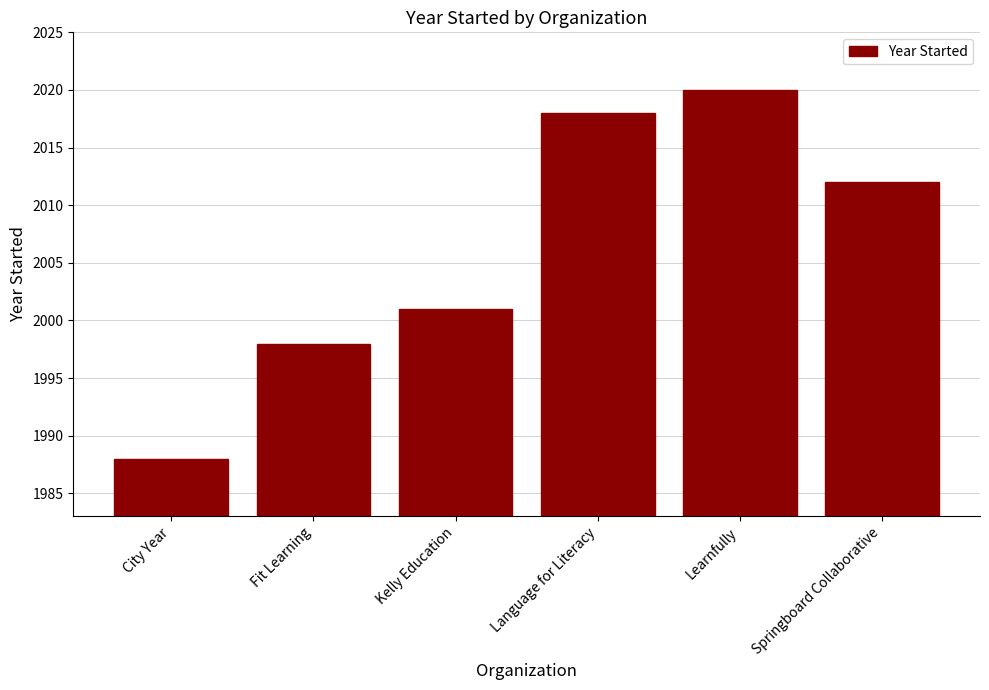

At which label is the value closest to 2004?

Kelly Education